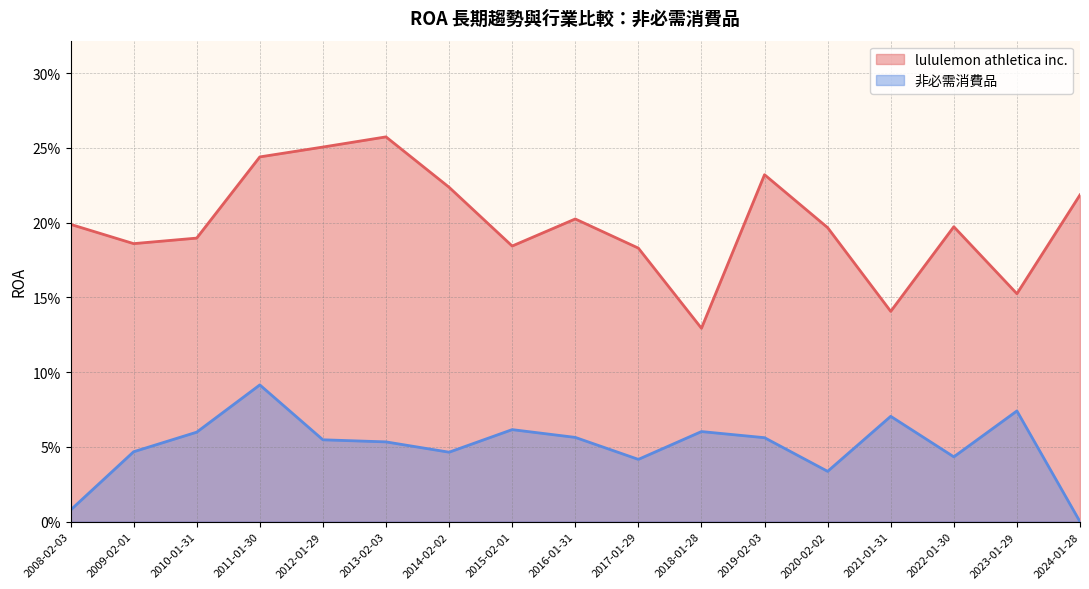

What is the difference between the second highest and minimum values in the 非必需消費品 series?

0.1